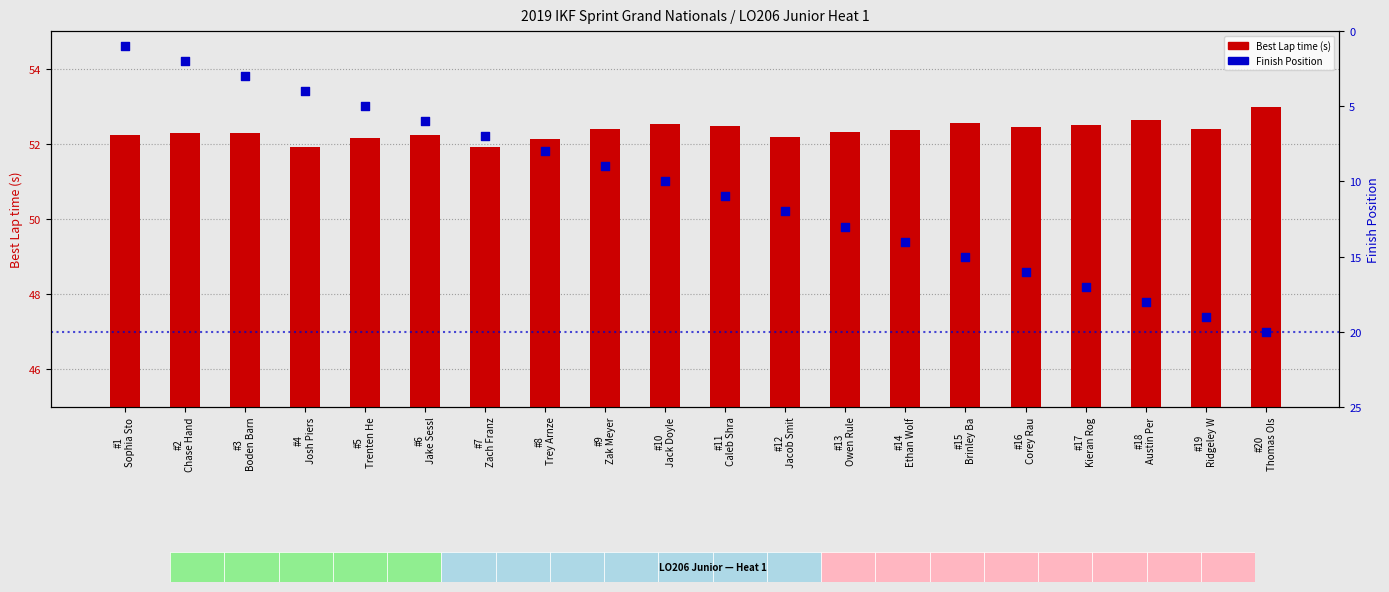

What are all the series names shown in the legend?

Best Lap time, Position